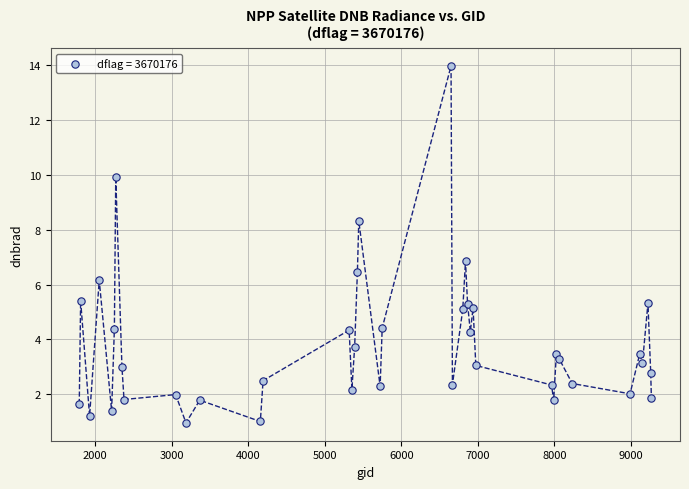

What Y value in the scatter plot is closest to 7?

6.9